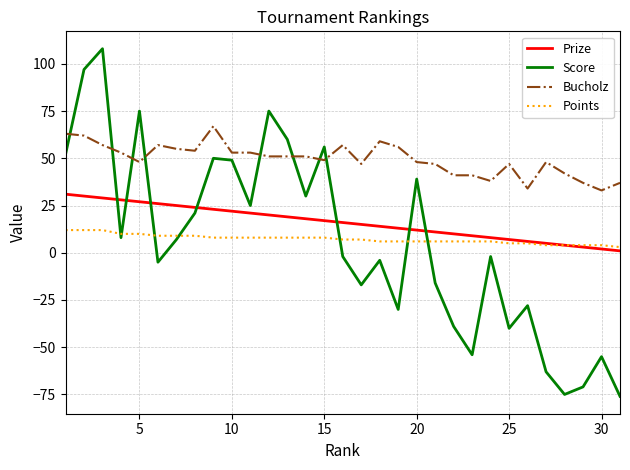

True or false: Points and Bucholz cross at least once.

False